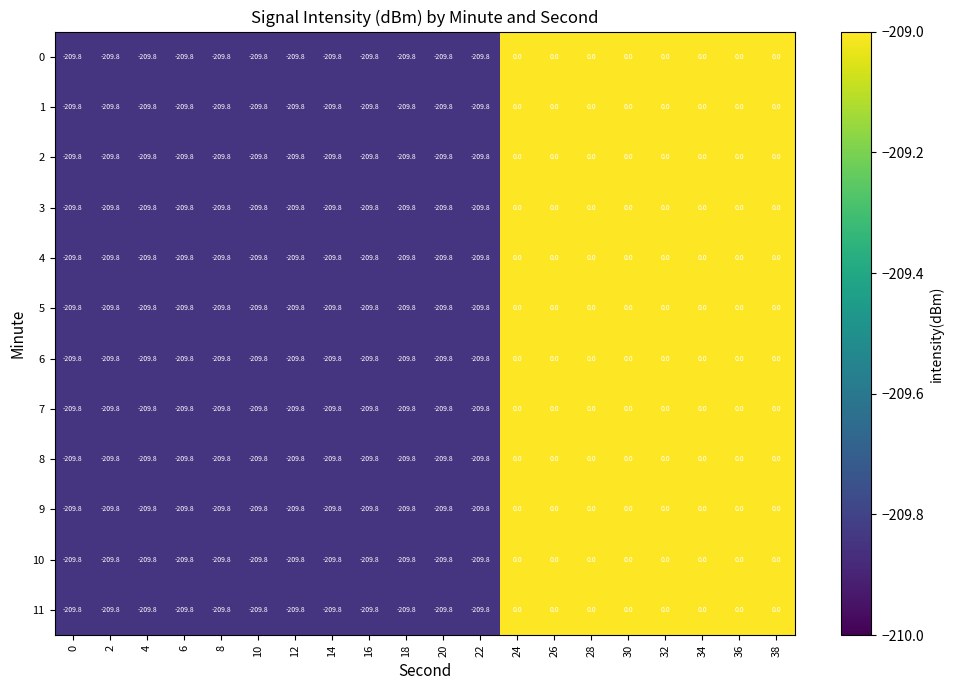

The 6 series shows -209.8 at 6. True or false?

True